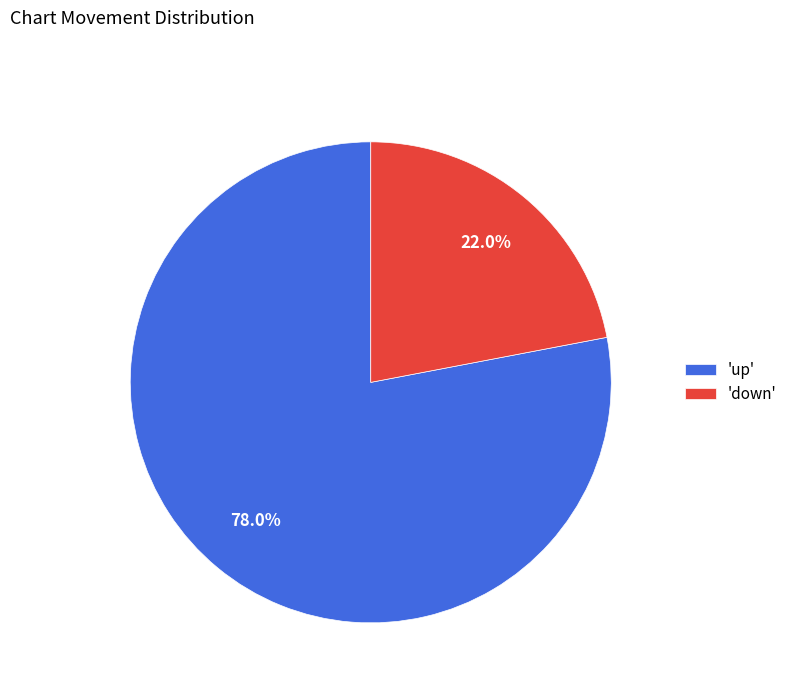

What is the ratio of the value at 'down' to the value at 'up'?

0.3